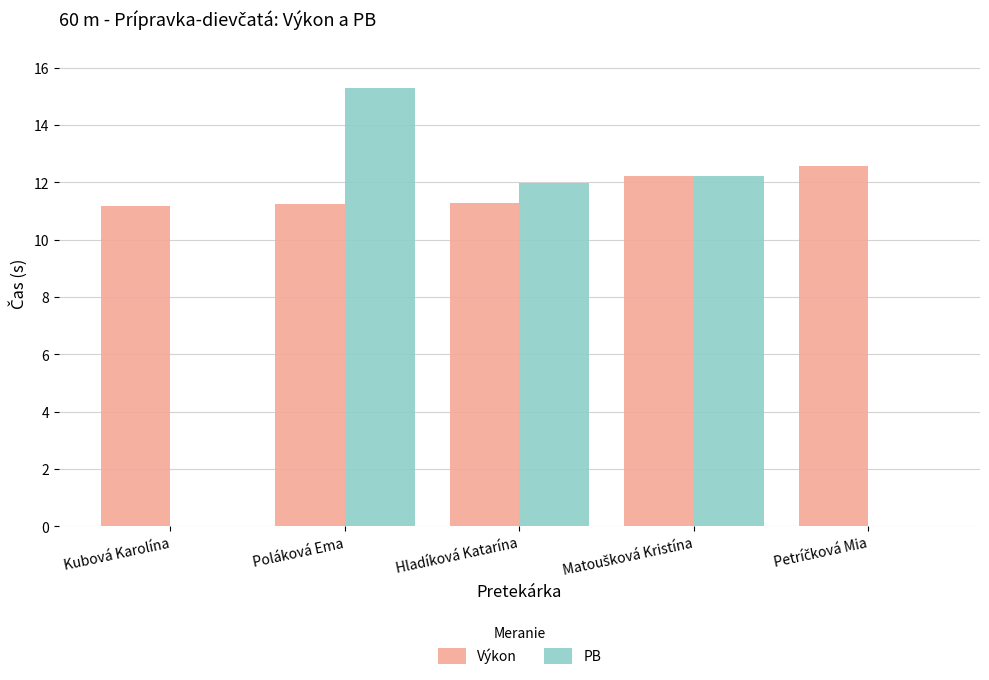

What value does the PB series have at Hladíková Katarína?

12.0